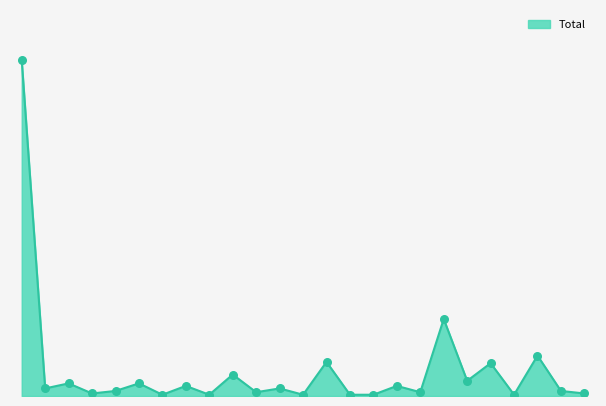

Is this an area chart (filled region under the line)?

Yes